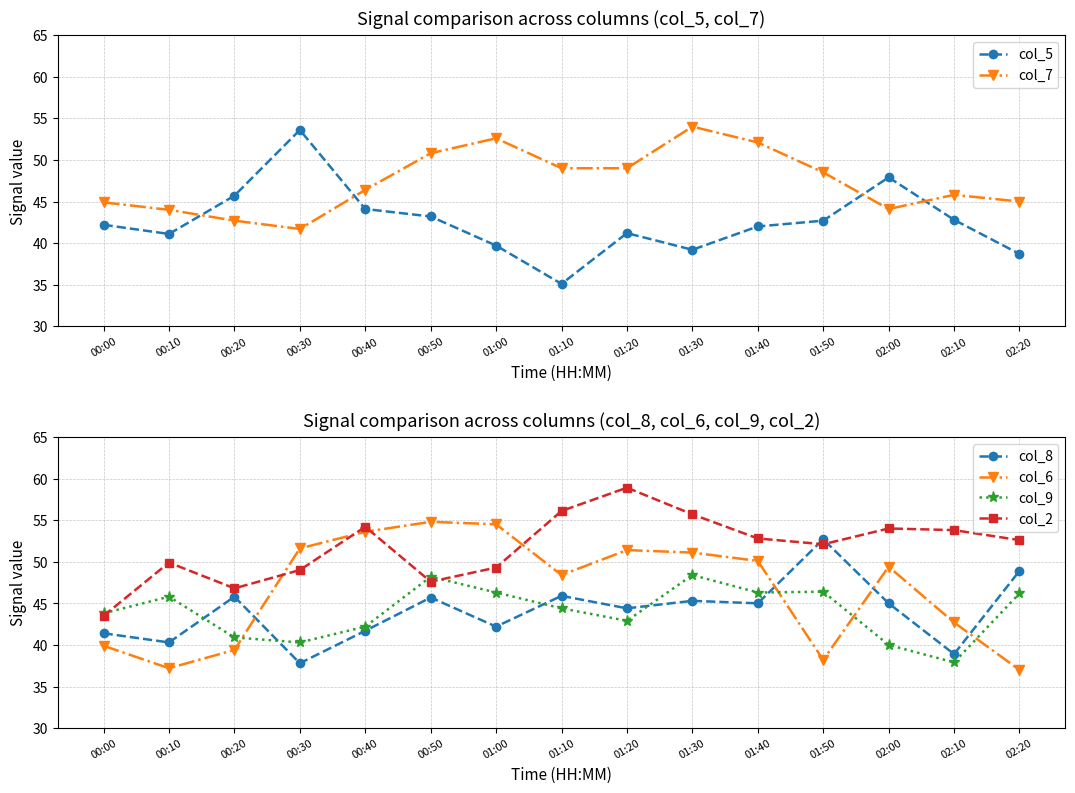

At which category does col_7 reach its first local peak?

01:00